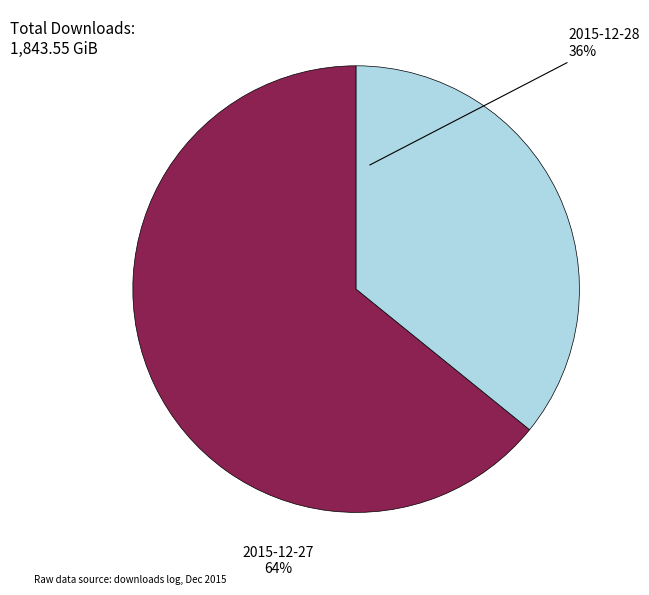

The 2015-12-28 slice represents 22% of the pie. True or false?

False